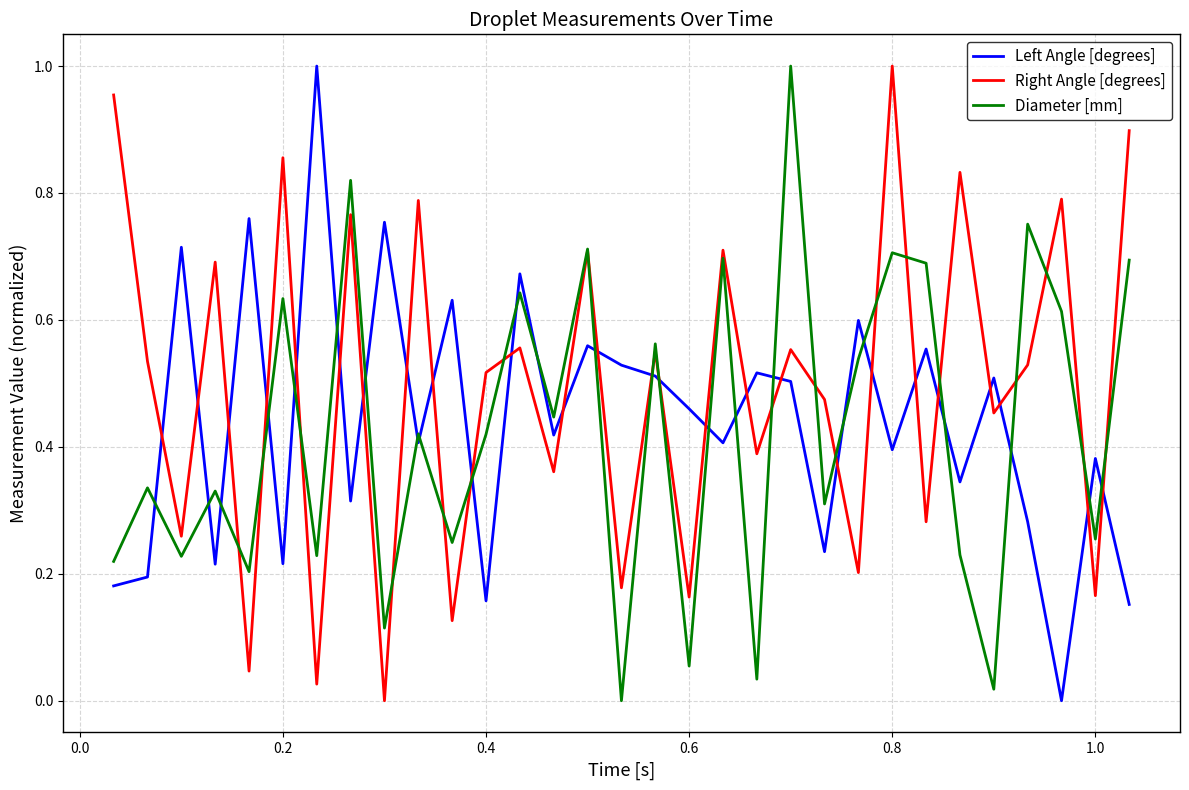

After their last crossing, which series has the higher values: Left Angle [degrees] or Diameter [mm]?

Diameter [mm]